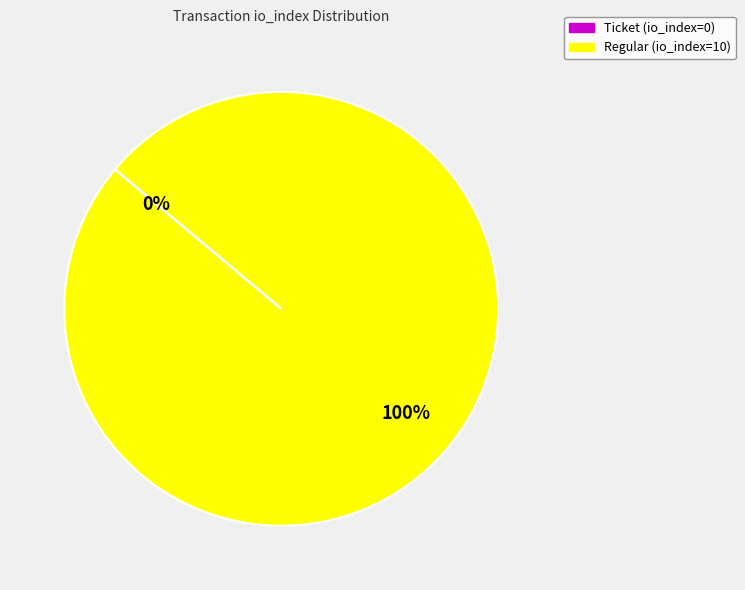

What is the largest slice in the pie chart?

Regular (io_index=10)